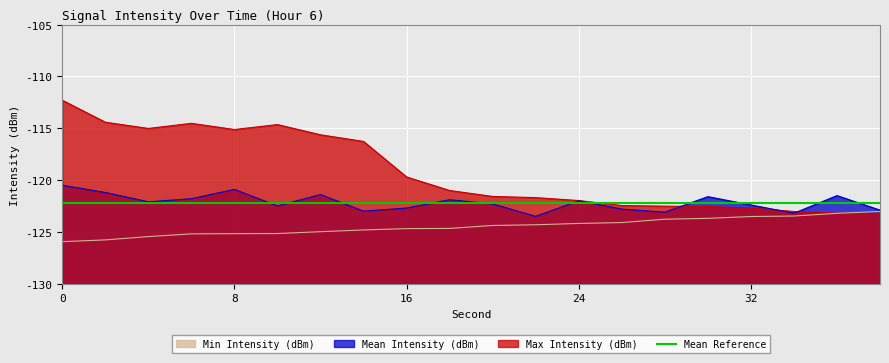

Is it true that Max Intensity (dBm) equals -112.3 at 0?

True